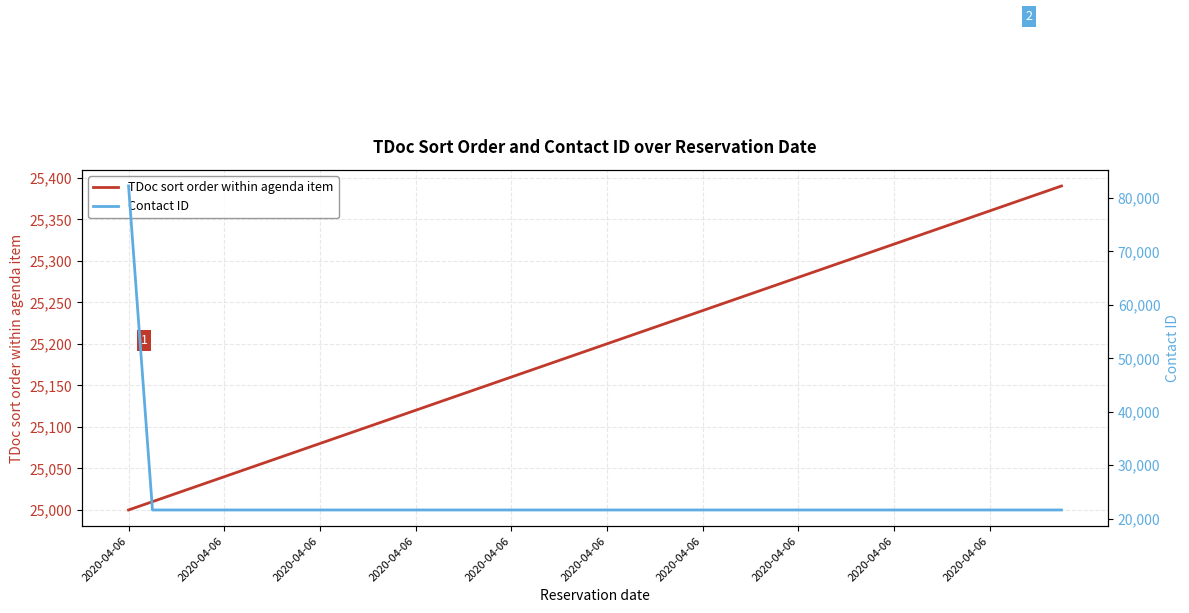

True or false: Contact ID has more than 0 interior local peaks.

False